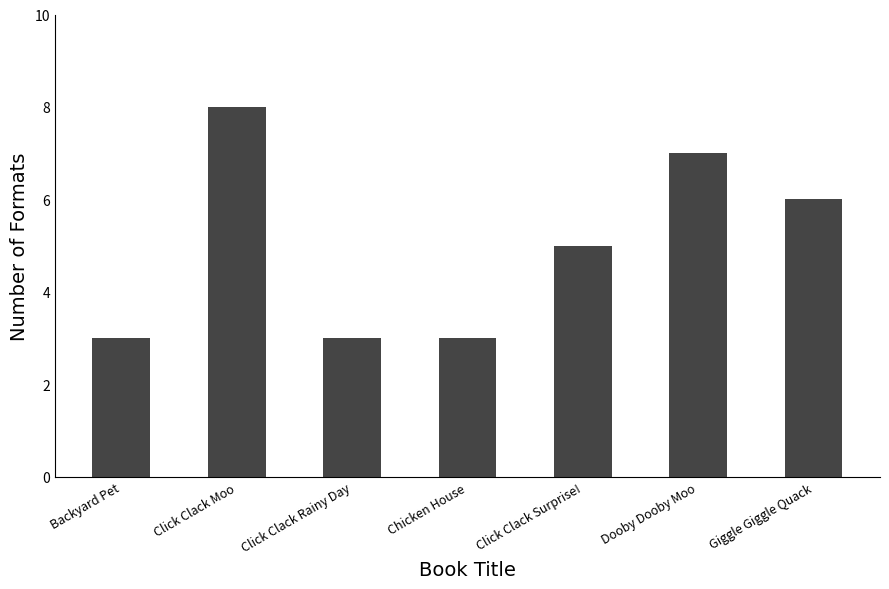

What is the difference between the values at Click Clack Moo and Click Clack Surprise!?

3